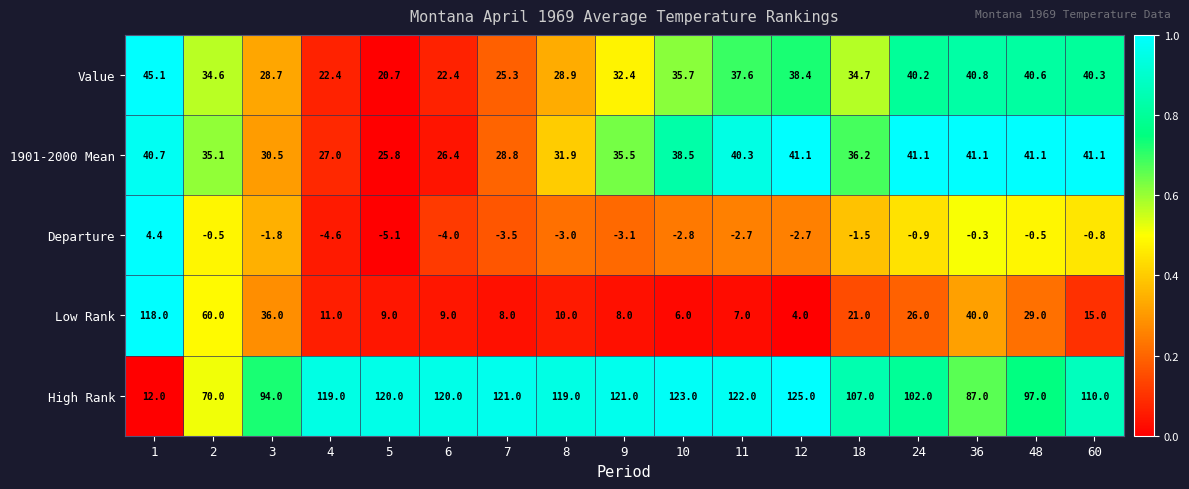

What is the total value across all series at 12?

205.8